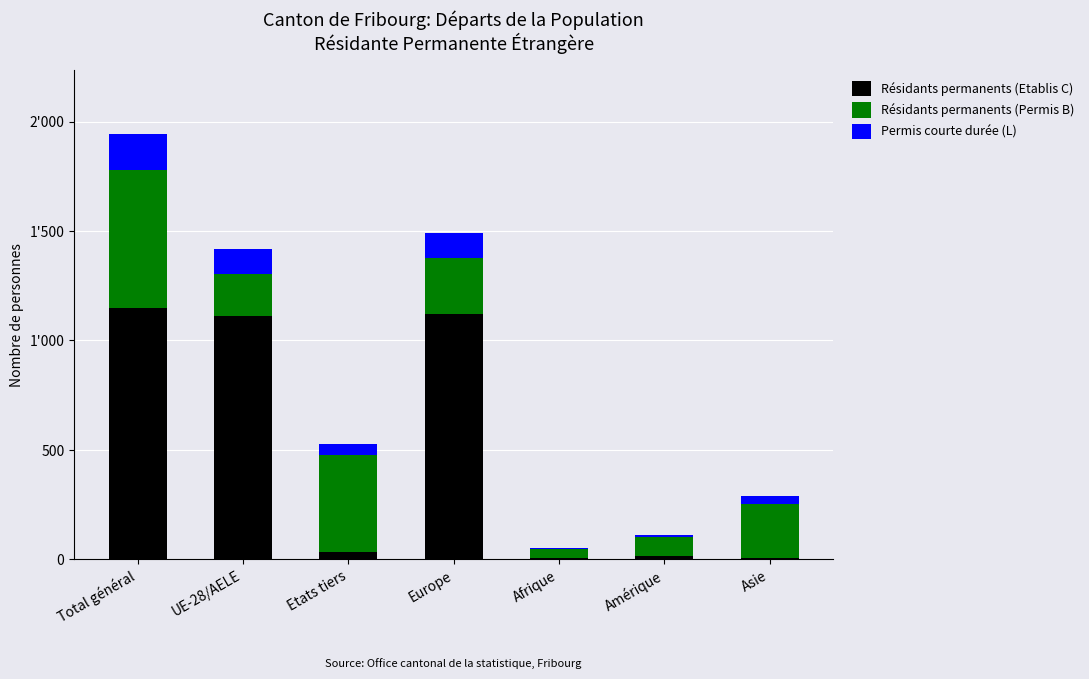

Are the bars horizontal?

No